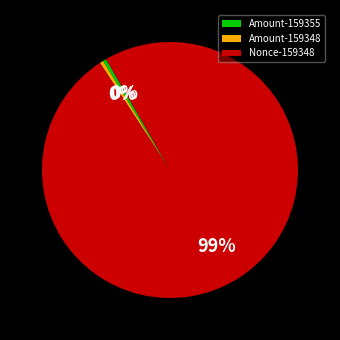

To the nearest percent, what is the average slice percentage?

33%